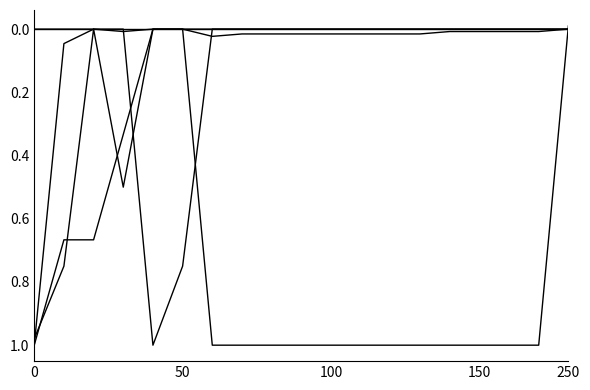

Does the chart display data point markers on the line(s)?

No